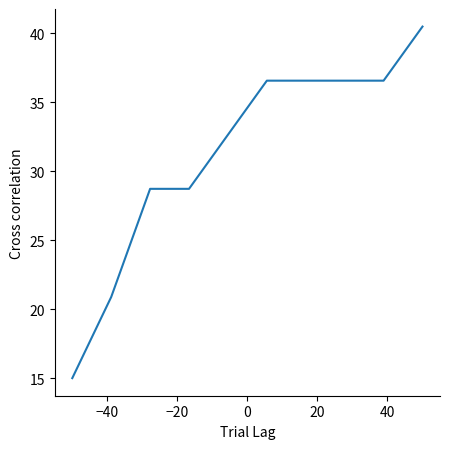

Count the number of data series in this chart.

1